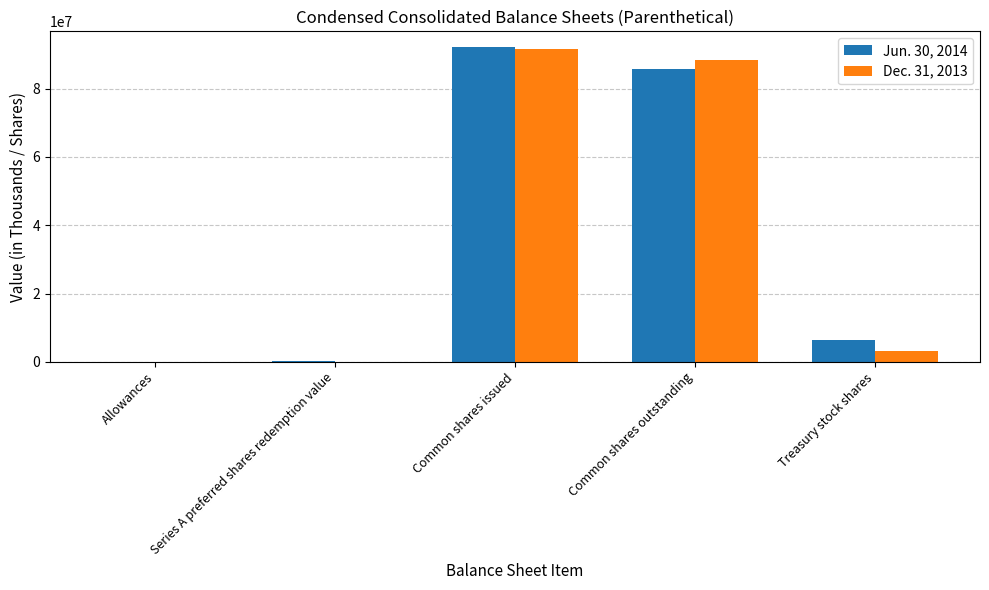

What is the total value across all series at Common shares issued?

183876388